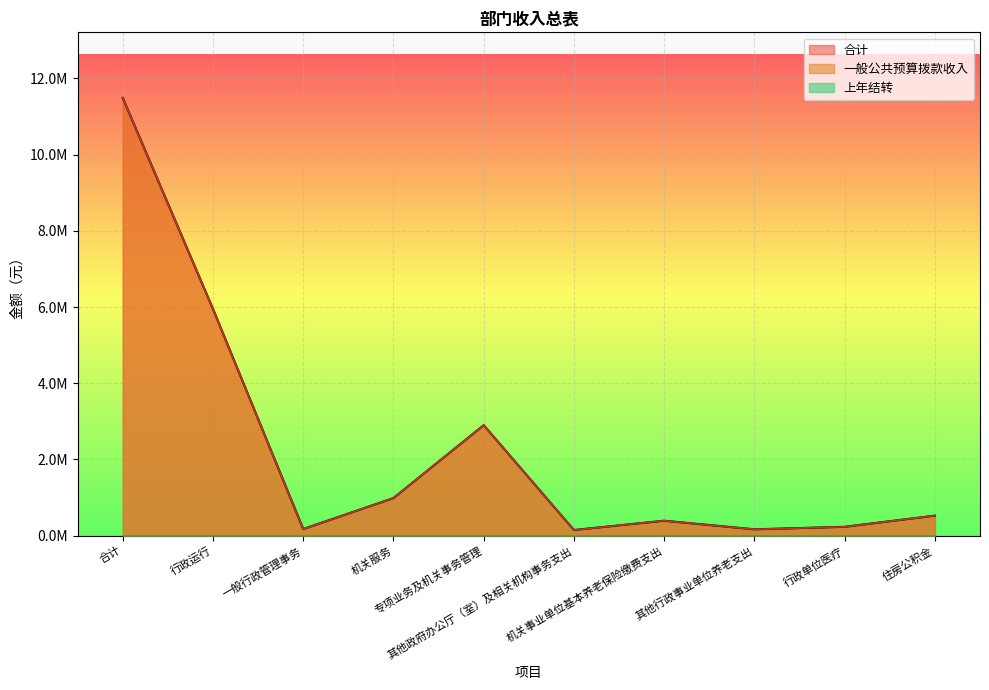

Which category has the highest value in the 合计 series?

合计